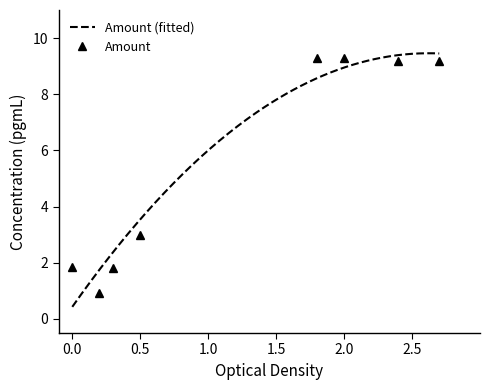

True or false: Amount has a value of 9.3 at 2.0.

True